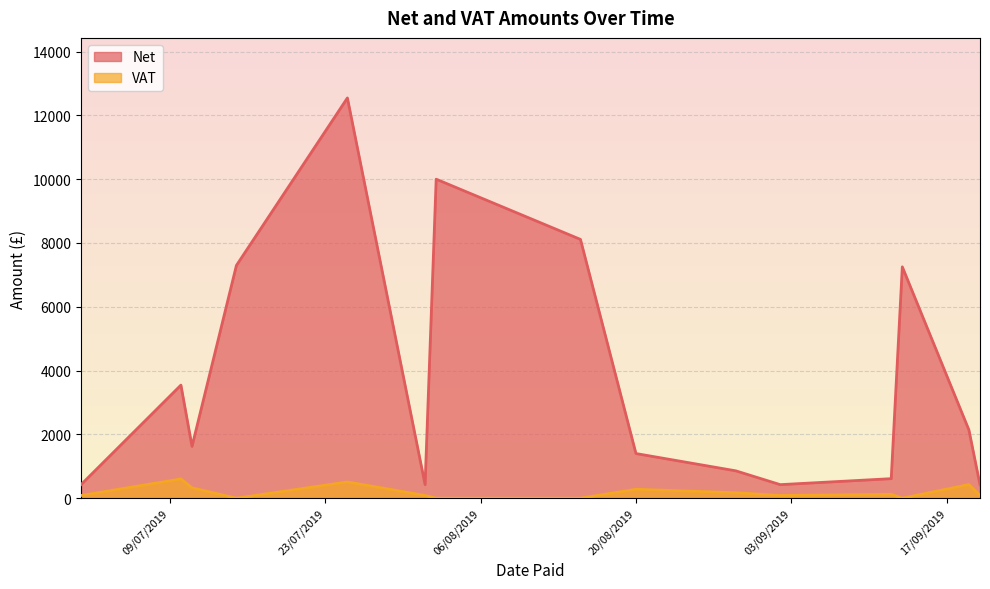

How many lines are shown in the chart?

2